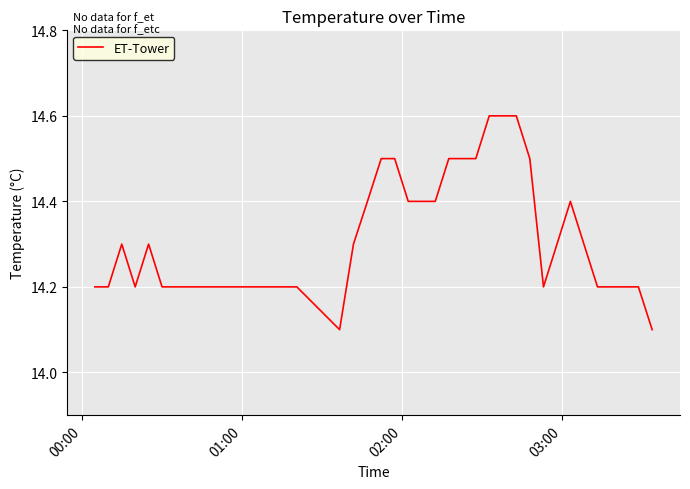

Is this an area chart (filled region under the line)?

No